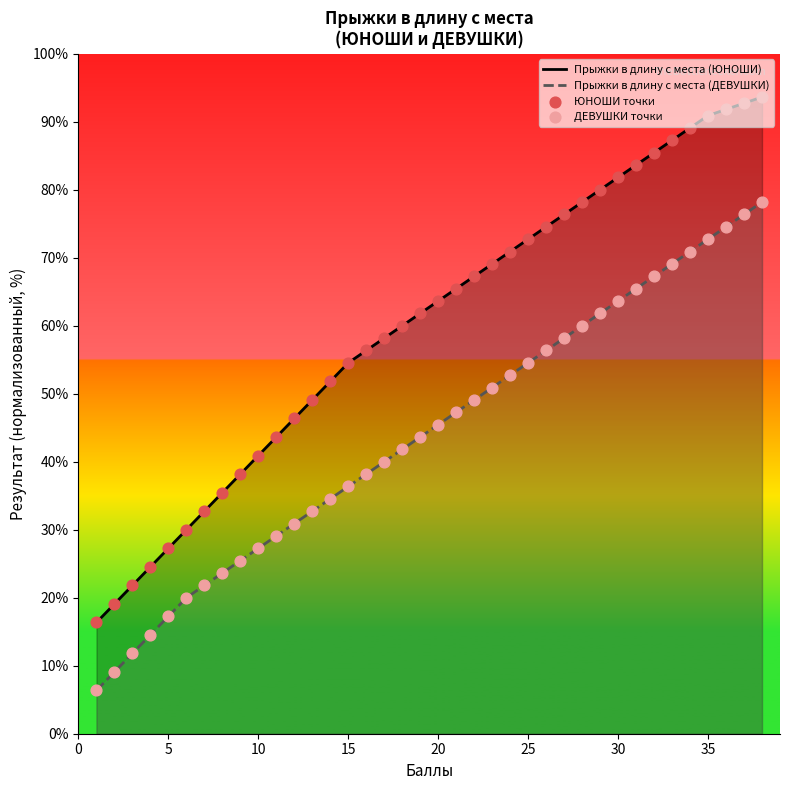

Which series contains the lowest Y value?

Прыжки в длину с места (ДЕВУШКИ)